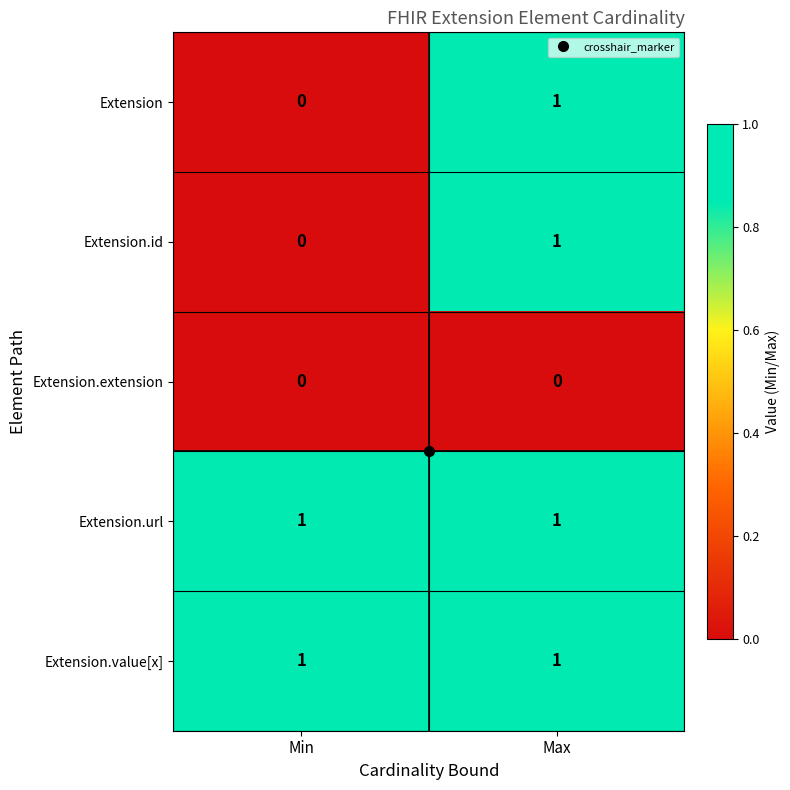

At which category is the sum across all series the highest?

Max